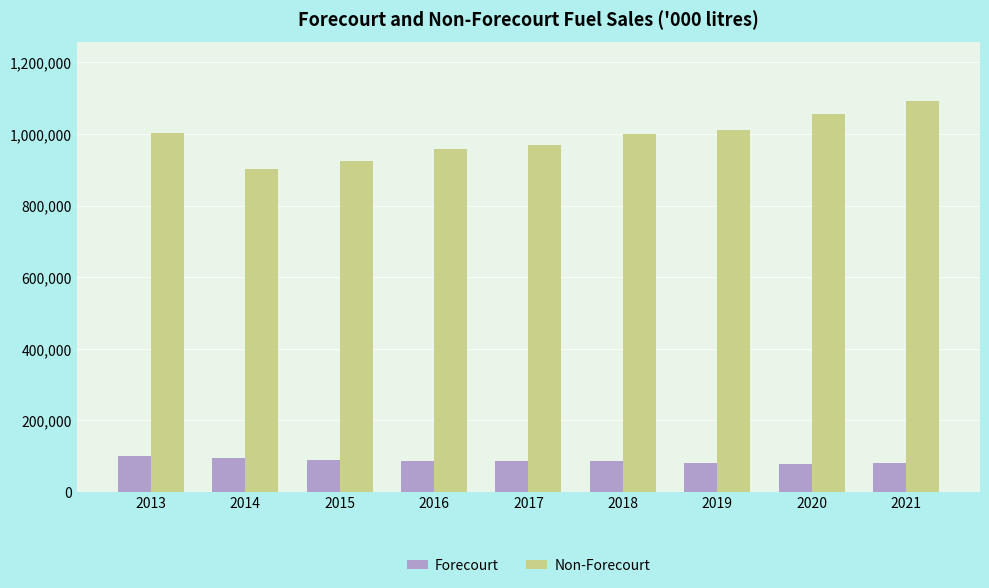

Rank the series by their average value, from lowest to highest.

Forecourt, Non-Forecourt